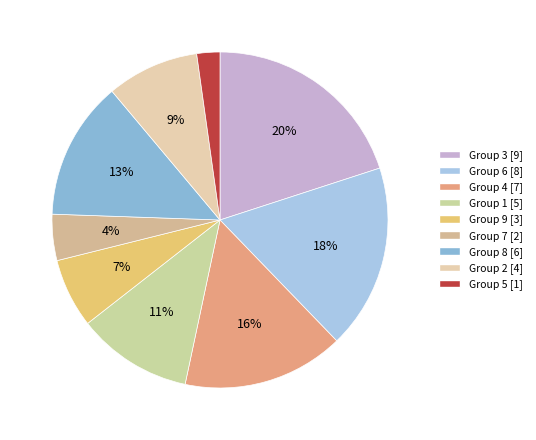

Count the number of slices in the pie.

9